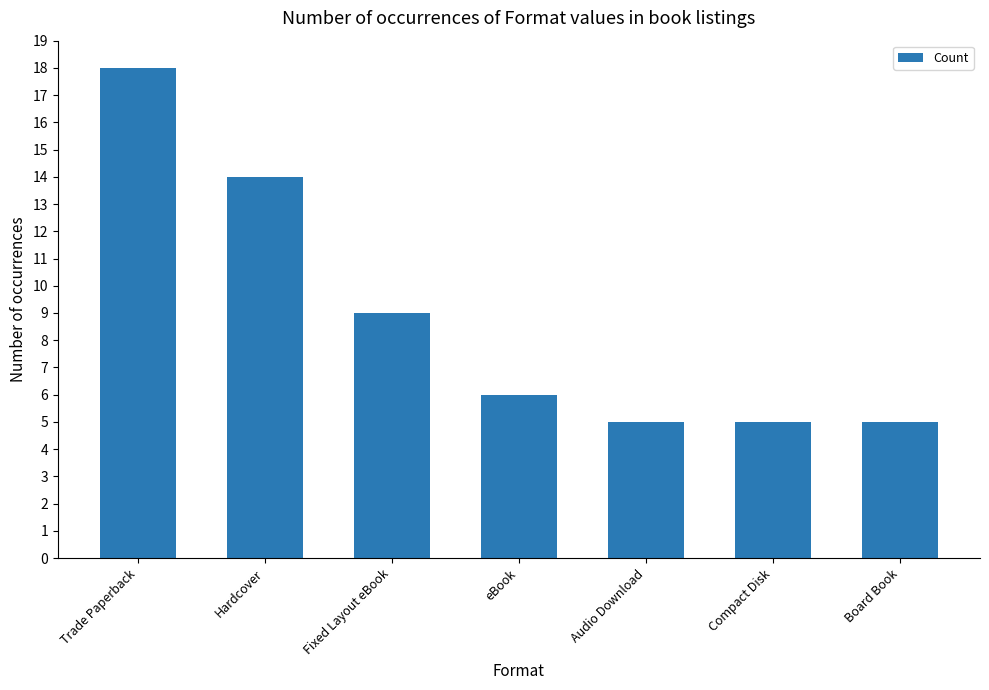

What is the smallest value displayed?

5